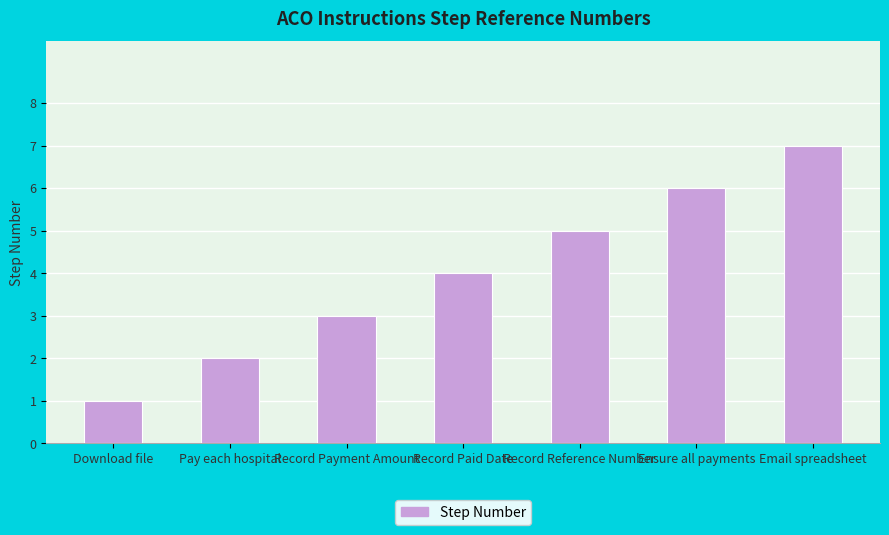

List the labels in order of value, largest first.

Email spreadsheet, Ensure all payments, Record Reference Number, Record Paid Date, Record Payment Amount, Pay each hospital, Download file